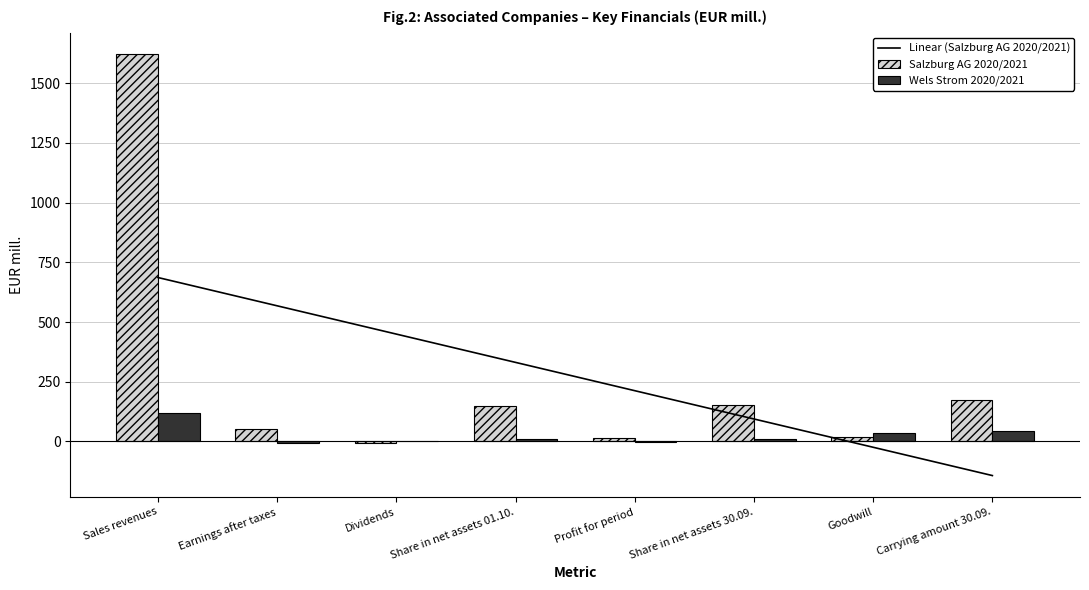

How many values in Salzburg AG 2020/2021 are below zero?

1